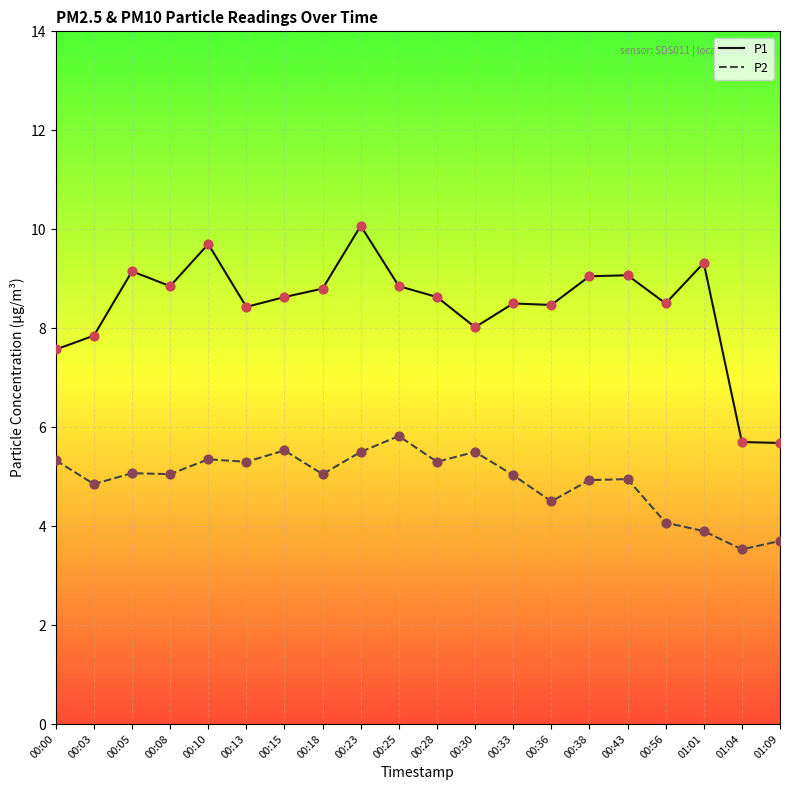

What is the total value across all series at 00:18?

13.9